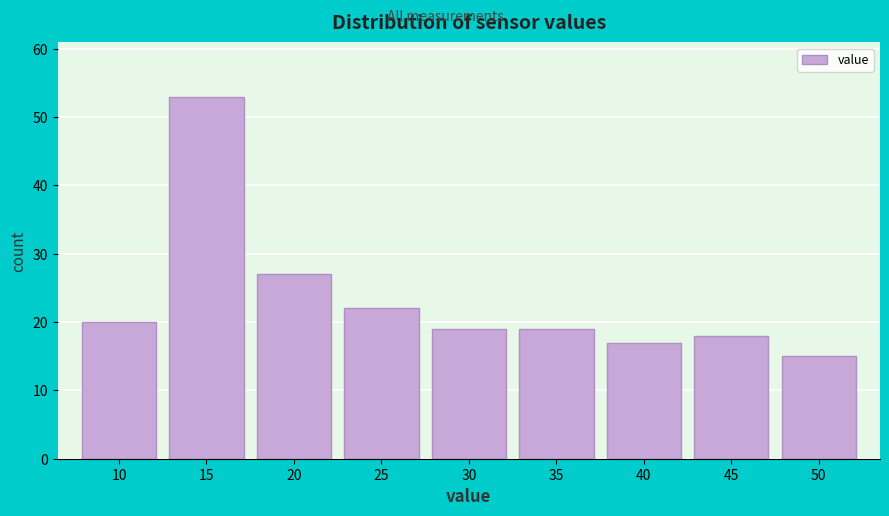

Reading left to right, extract all data points from this chart.

20	53	27	22	19	19	17	18	15